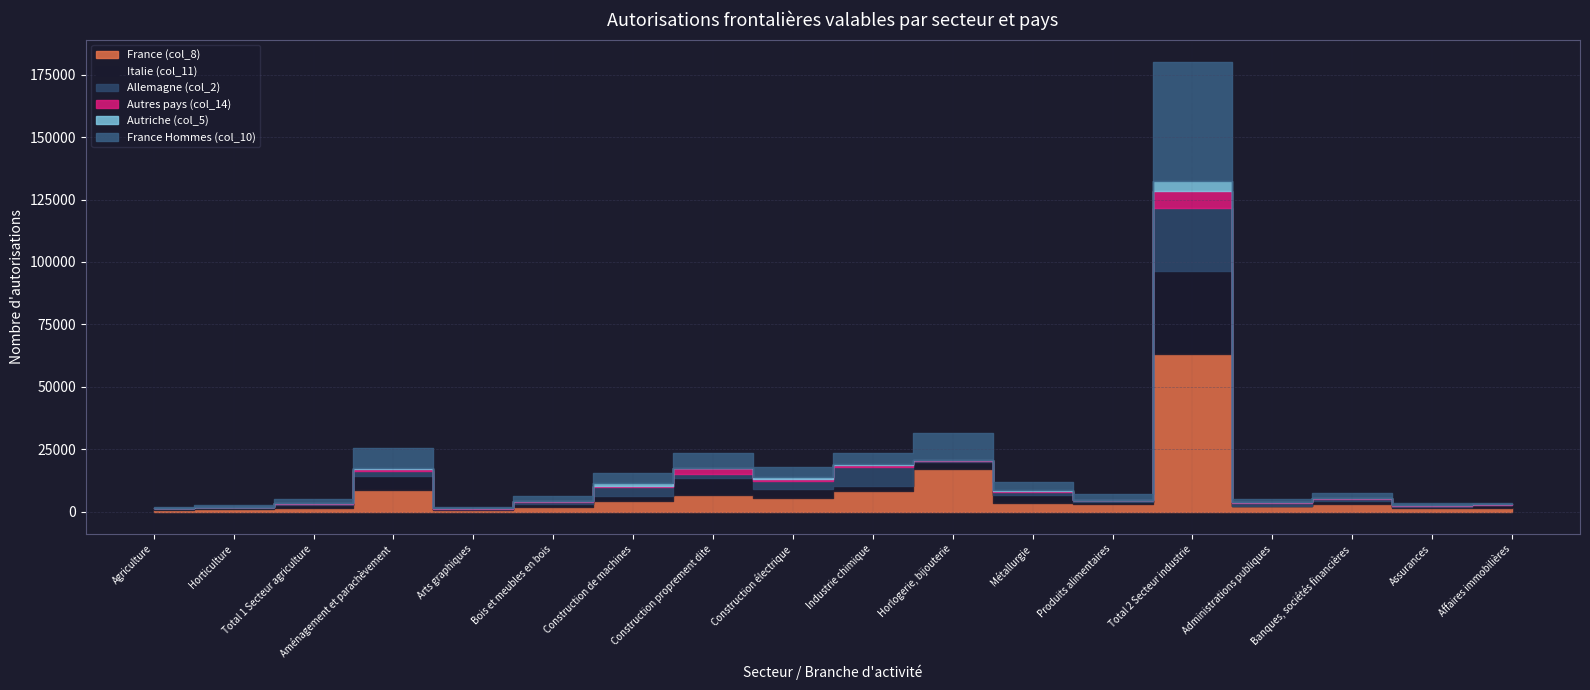

What position from the left is Horticulture?

2